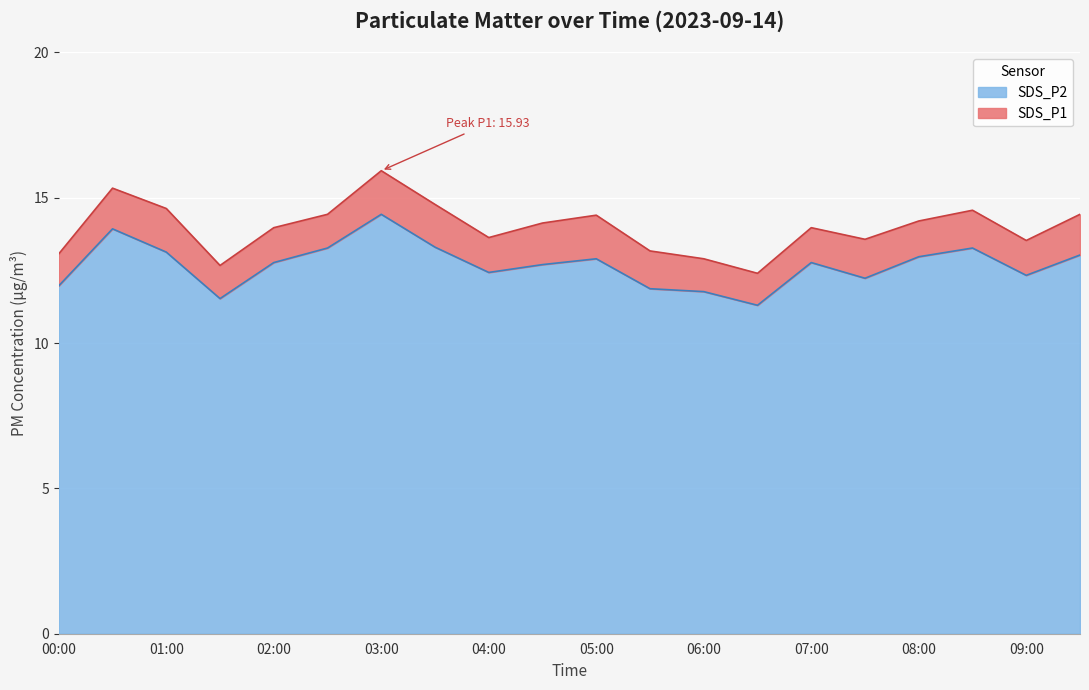

Reading left to right, what are all the values shown in this chart?

SDS_P1: 00:00=13.1	00:30=15.3	01:00=14.6	01:30=12.7	02:00=14.0	02:30=14.4	03:00=15.9	03:30=14.8	04:00=13.6	04:30=14.1	05:00=14.4	05:30=13.2	06:00=12.9	06:30=12.4	07:00=14.0	07:30=13.6	08:00=14.2	08:30=14.6	09:00=13.5	09:30=14.4
SDS_P2: 00:00=12.0	00:30=13.9	01:00=13.1	01:30=11.5	02:00=12.8	02:30=13.3	03:00=14.4	03:30=13.3	04:00=12.4	04:30=12.7	05:00=12.9	05:30=11.9	06:00=11.8	06:30=11.3	07:00=12.8	07:30=12.2	08:00=13.0	08:30=13.3	09:00=12.3	09:30=13.0